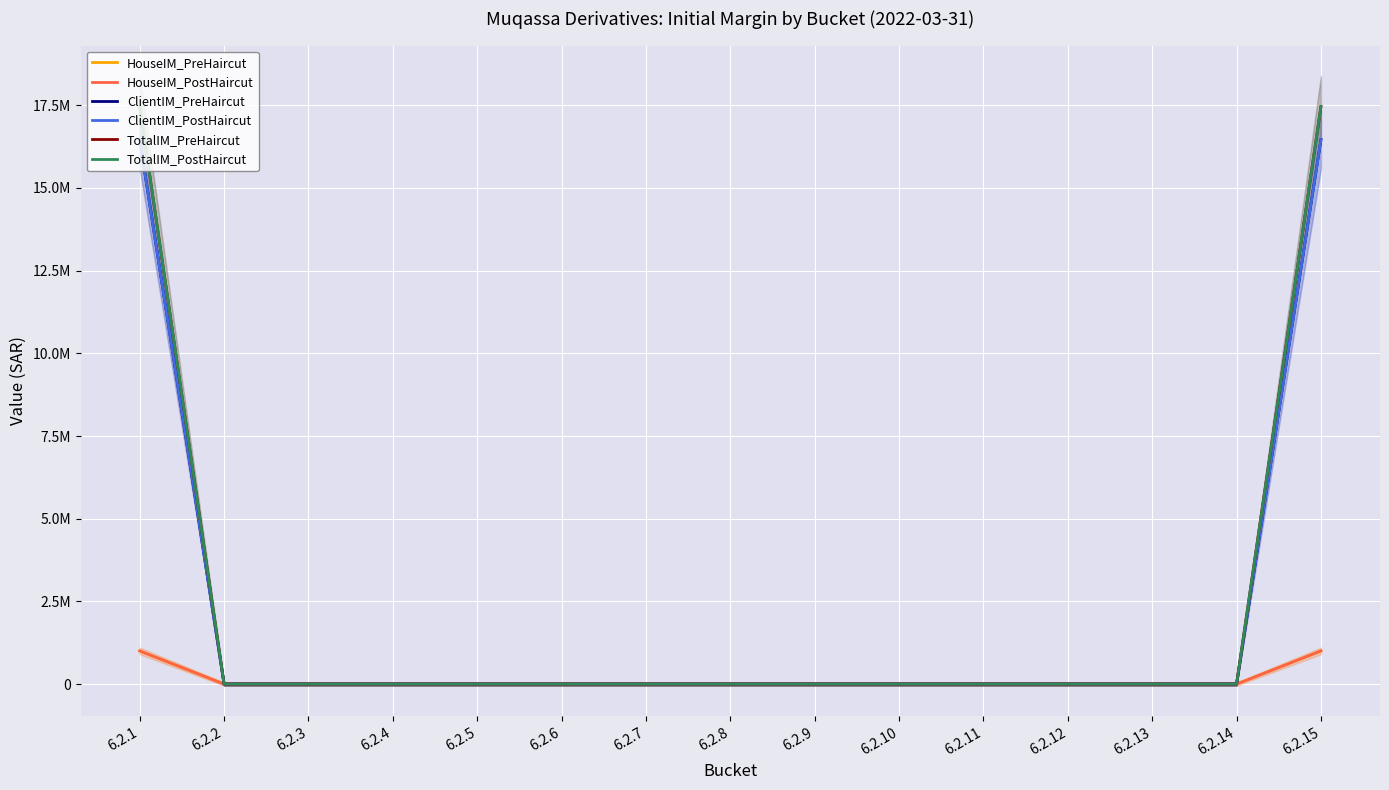

Reading left to right, extract all data points from this chart.

HouseIM_PreHaircut: 6.2.1=1002294.4	6.2.2=0.0	6.2.3=0.0	6.2.4=0.0	6.2.5=0.0	6.2.6=0.0	6.2.7=0.0	6.2.8=0.0	6.2.9=0.0	6.2.10=0.0	6.2.11=0.0	6.2.12=0.0	6.2.13=0.0	6.2.14=0.0	6.2.15=1002294.4
HouseIM_PostHaircut: 6.2.1=1002294.4	6.2.2=0.0	6.2.3=0.0	6.2.4=0.0	6.2.5=0.0	6.2.6=0.0	6.2.7=0.0	6.2.8=0.0	6.2.9=0.0	6.2.10=0.0	6.2.11=0.0	6.2.12=0.0	6.2.13=0.0	6.2.14=0.0	6.2.15=1002294.4
ClientIM_PreHaircut: 6.2.1=16459801.1	6.2.2=0.0	6.2.3=0.0	6.2.4=0.0	6.2.5=0.0	6.2.6=0.0	6.2.7=0.0	6.2.8=0.0	6.2.9=0.0	6.2.10=0.0	6.2.11=0.0	6.2.12=0.0	6.2.13=0.0	6.2.14=0.0	6.2.15=16459801.1
ClientIM_PostHaircut: 6.2.1=16459801.1	6.2.2=0.0	6.2.3=0.0	6.2.4=0.0	6.2.5=0.0	6.2.6=0.0	6.2.7=0.0	6.2.8=0.0	6.2.9=0.0	6.2.10=0.0	6.2.11=0.0	6.2.12=0.0	6.2.13=0.0	6.2.14=0.0	6.2.15=16459801.1
TotalIM_PreHaircut: 6.2.1=17462095.5	6.2.2=0.0	6.2.3=0.0	6.2.4=0.0	6.2.5=0.0	6.2.6=0.0	6.2.7=0.0	6.2.8=0.0	6.2.9=0.0	6.2.10=0.0	6.2.11=0.0	6.2.12=0.0	6.2.13=0.0	6.2.14=0.0	6.2.15=17462095.5
TotalIM_PostHaircut: 6.2.1=17462095.5	6.2.2=0.0	6.2.3=0.0	6.2.4=0.0	6.2.5=0.0	6.2.6=0.0	6.2.7=0.0	6.2.8=0.0	6.2.9=0.0	6.2.10=0.0	6.2.11=0.0	6.2.12=0.0	6.2.13=0.0	6.2.14=0.0	6.2.15=17462095.5